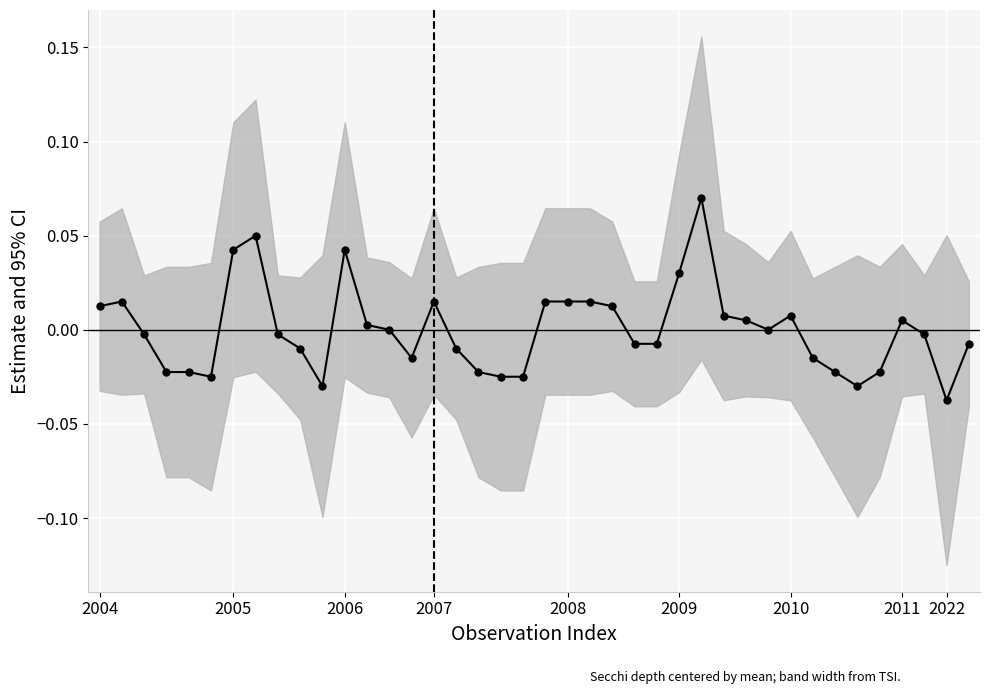

Which category has the lowest value across all series?

2022